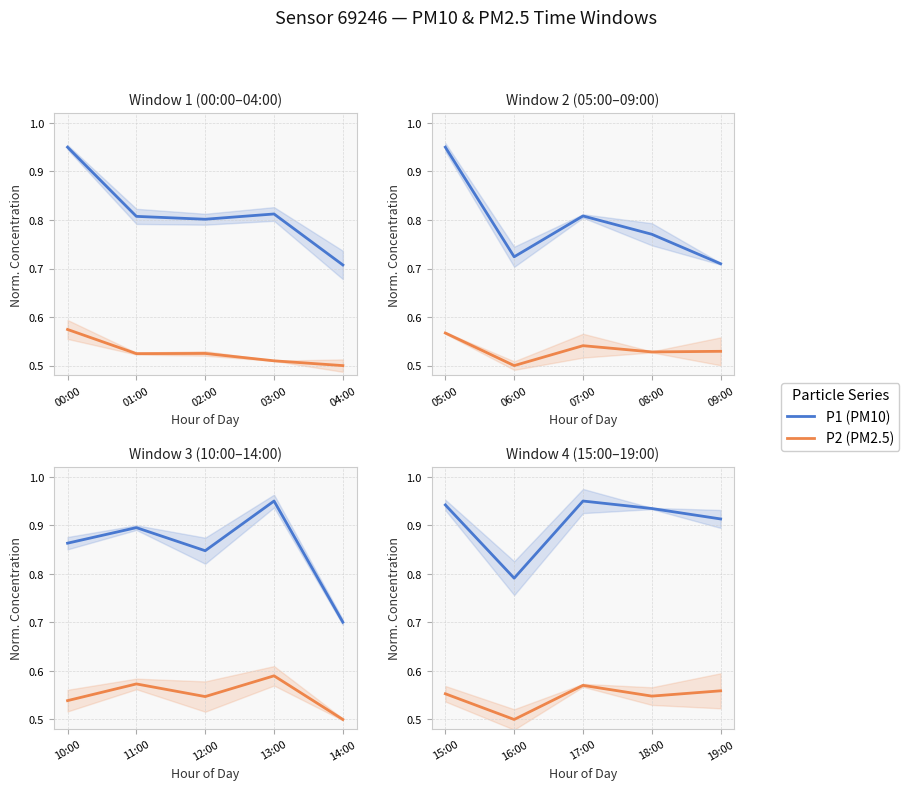

What is the difference between the maximum and minimum values in the P2 (PM2.5) series?

0.1